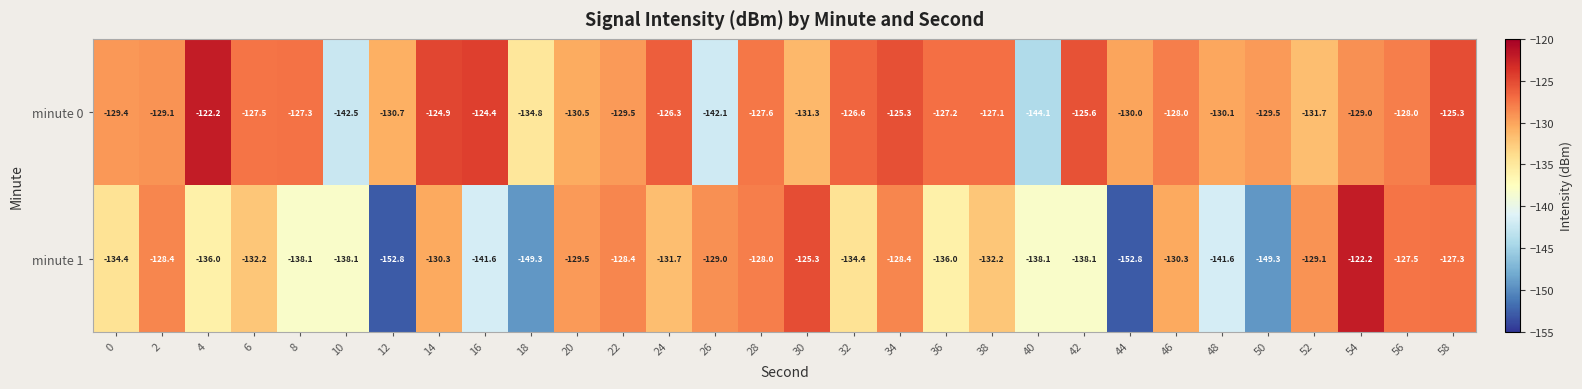

List the series in order of their overall mean, lowest first.

minute 1, minute 0